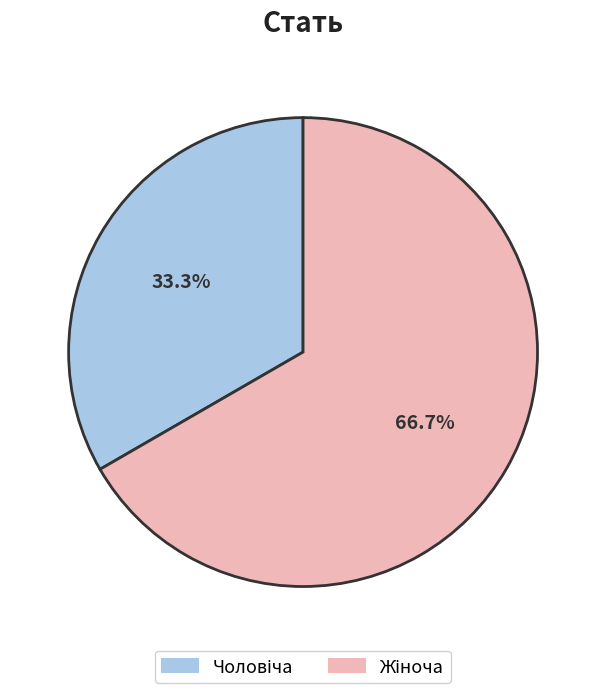

Is there a majority slice in this chart?

Yes